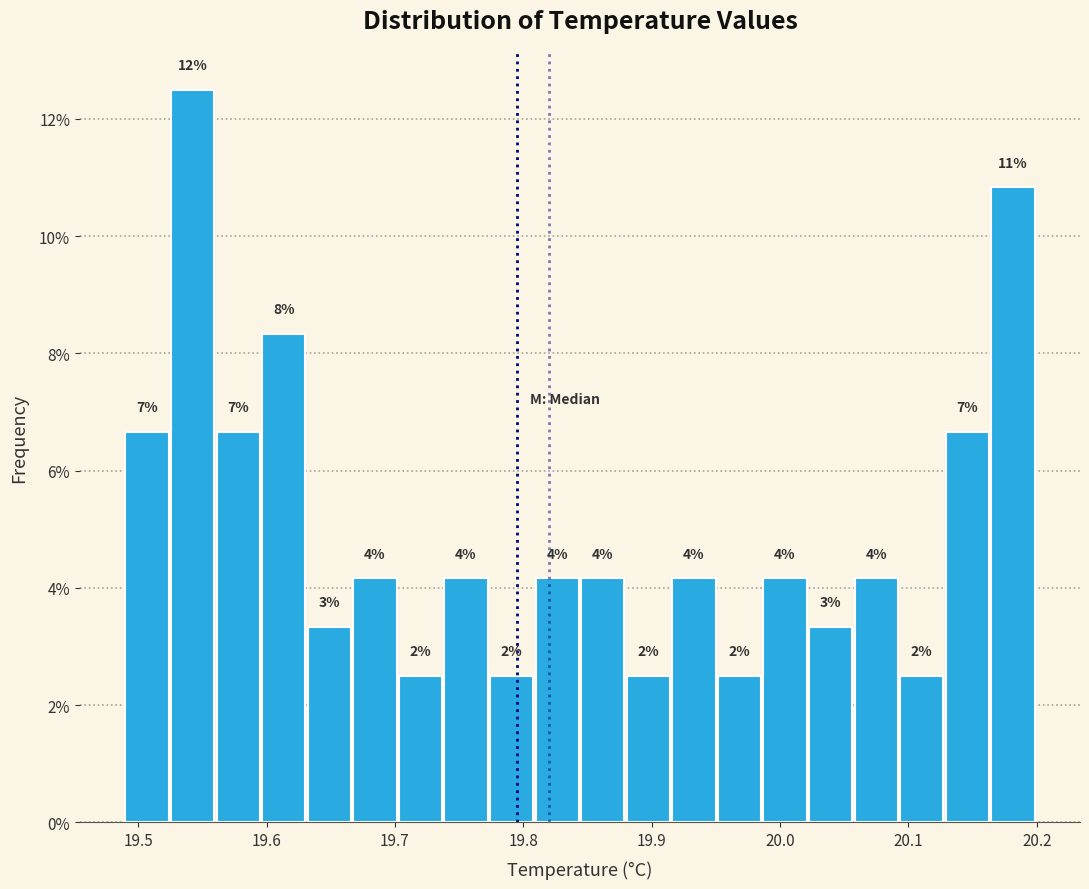

Read against the x-axis, roughly where is the centre of the tallest bar?

19.54